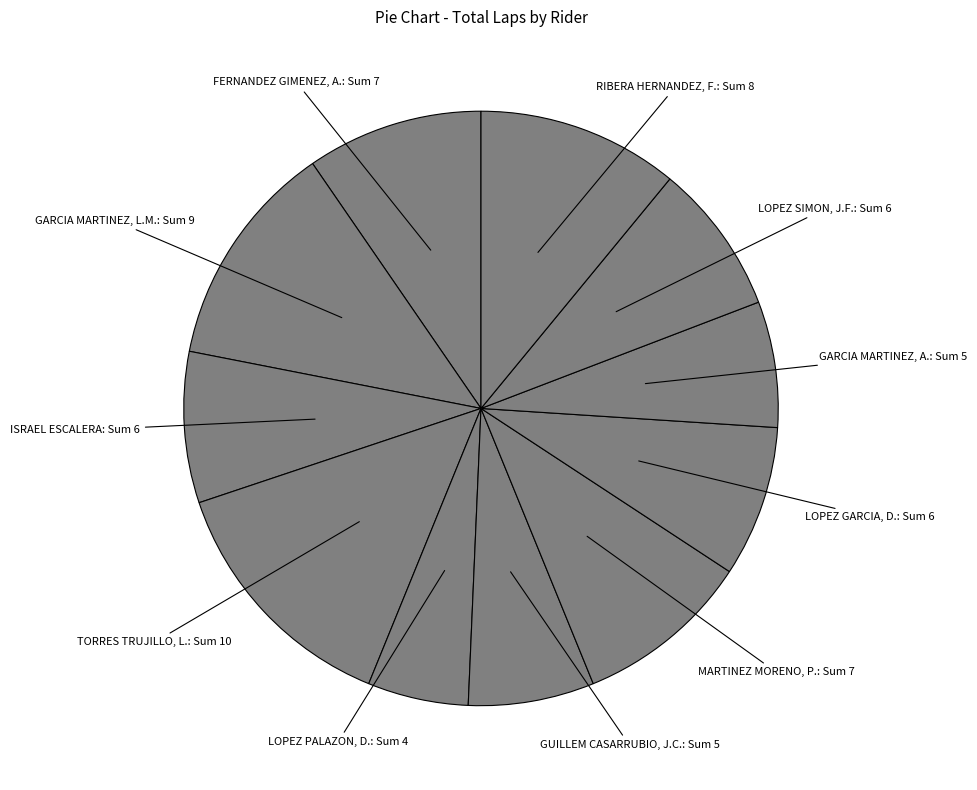

Is there any slice that represents more than half of the pie?

No